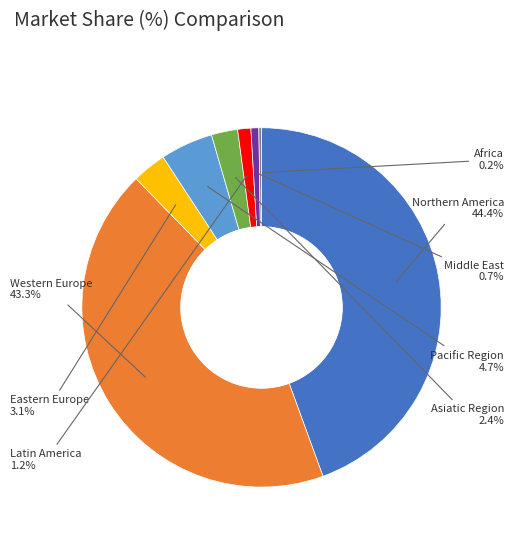

True or false: Latin America accounts for 11% of the total.

False